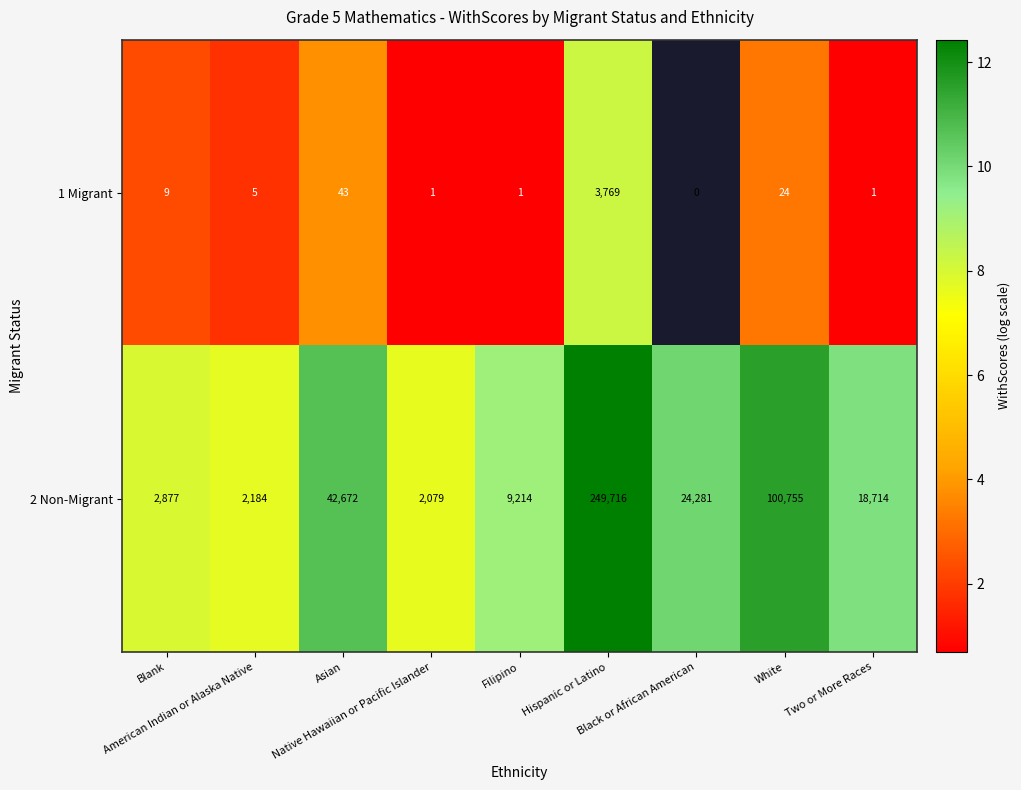

What is the difference between the highest and lowest values at Filipino?

9213